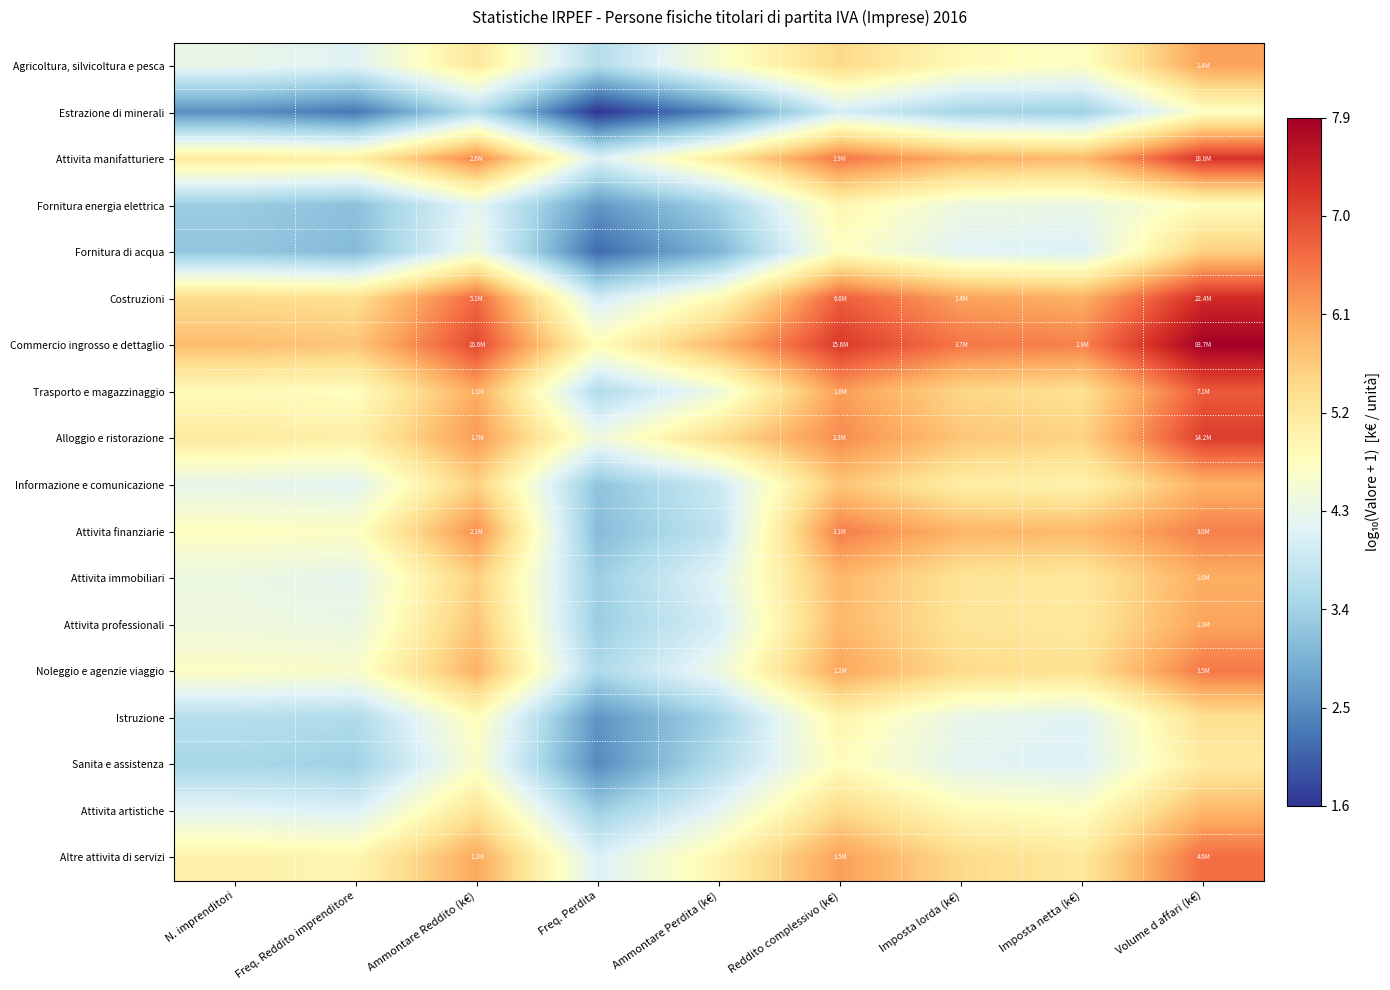

What is the total value across all series at Volume d affari (k€)?

112.1